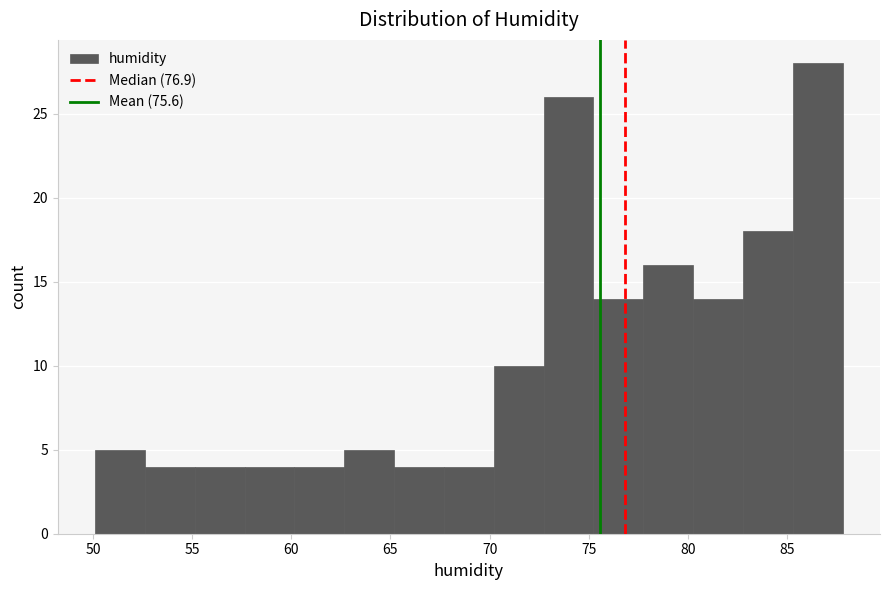

Which range on the x-axis has the tallest bar?

85.5 to 88.0